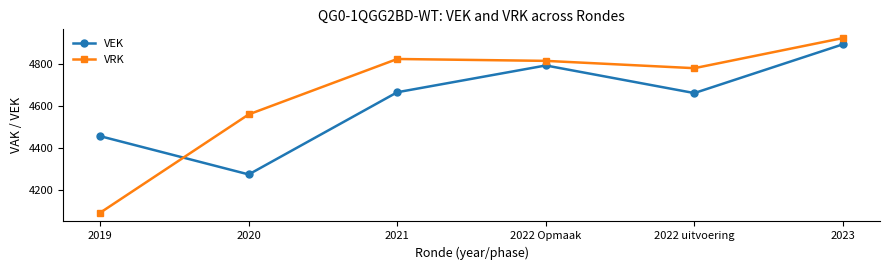

Which series has the widest spread of values?

VRK